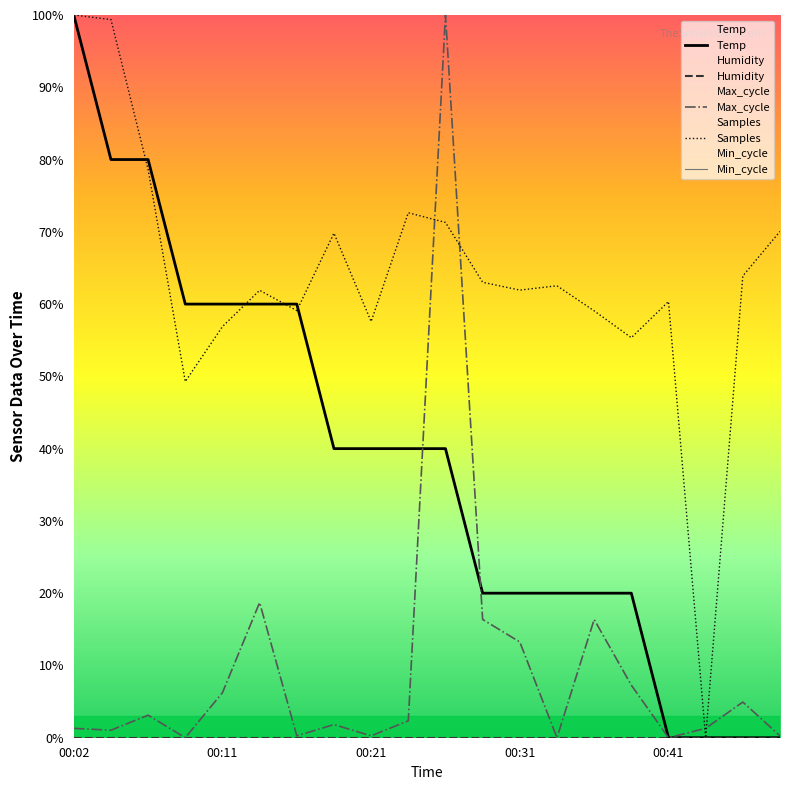

What is the value of the Max_cycle point at the 12th from the left?

16.4